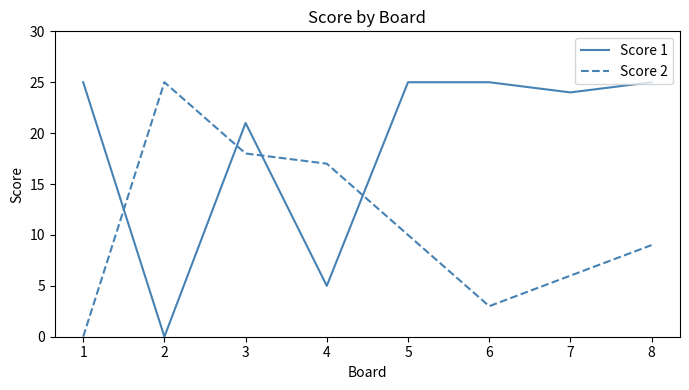

Where do Score 2 and Score 1 first cross each other?

1 and 2